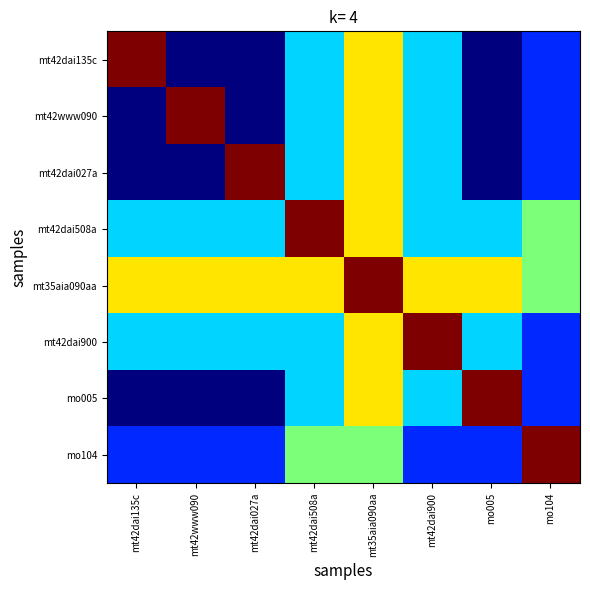

Reading right to left, extract all data points from this chart.

mt42dai135c: mo104=0.2	mo005=0.0	mt42dai900=0.3	mt35aia090aa=0.7	mt42dai508a=0.3	mt42dai027a=0.0	mt42www090=0.0	mt42dai135c=1.0
mt42www090: mo104=0.2	mo005=0.0	mt42dai900=0.3	mt35aia090aa=0.7	mt42dai508a=0.3	mt42dai027a=0.0	mt42www090=1.0	mt42dai135c=0.0
mt42dai027a: mo104=0.2	mo005=0.0	mt42dai900=0.3	mt35aia090aa=0.7	mt42dai508a=0.3	mt42dai027a=1.0	mt42www090=0.0	mt42dai135c=0.0
mt42dai508a: mo104=0.5	mo005=0.3	mt42dai900=0.3	mt35aia090aa=0.7	mt42dai508a=1.0	mt42dai027a=0.3	mt42www090=0.3	mt42dai135c=0.3
mt35aia090aa: mo104=0.5	mo005=0.7	mt42dai900=0.7	mt35aia090aa=1.0	mt42dai508a=0.7	mt42dai027a=0.7	mt42www090=0.7	mt42dai135c=0.7
mt42dai900: mo104=0.2	mo005=0.3	mt42dai900=1.0	mt35aia090aa=0.7	mt42dai508a=0.3	mt42dai027a=0.3	mt42www090=0.3	mt42dai135c=0.3
mo005: mo104=0.2	mo005=1.0	mt42dai900=0.3	mt35aia090aa=0.7	mt42dai508a=0.3	mt42dai027a=0.0	mt42www090=0.0	mt42dai135c=0.0
mo104: mo104=1.0	mo005=0.2	mt42dai900=0.2	mt35aia090aa=0.5	mt42dai508a=0.5	mt42dai027a=0.2	mt42www090=0.2	mt42dai135c=0.2